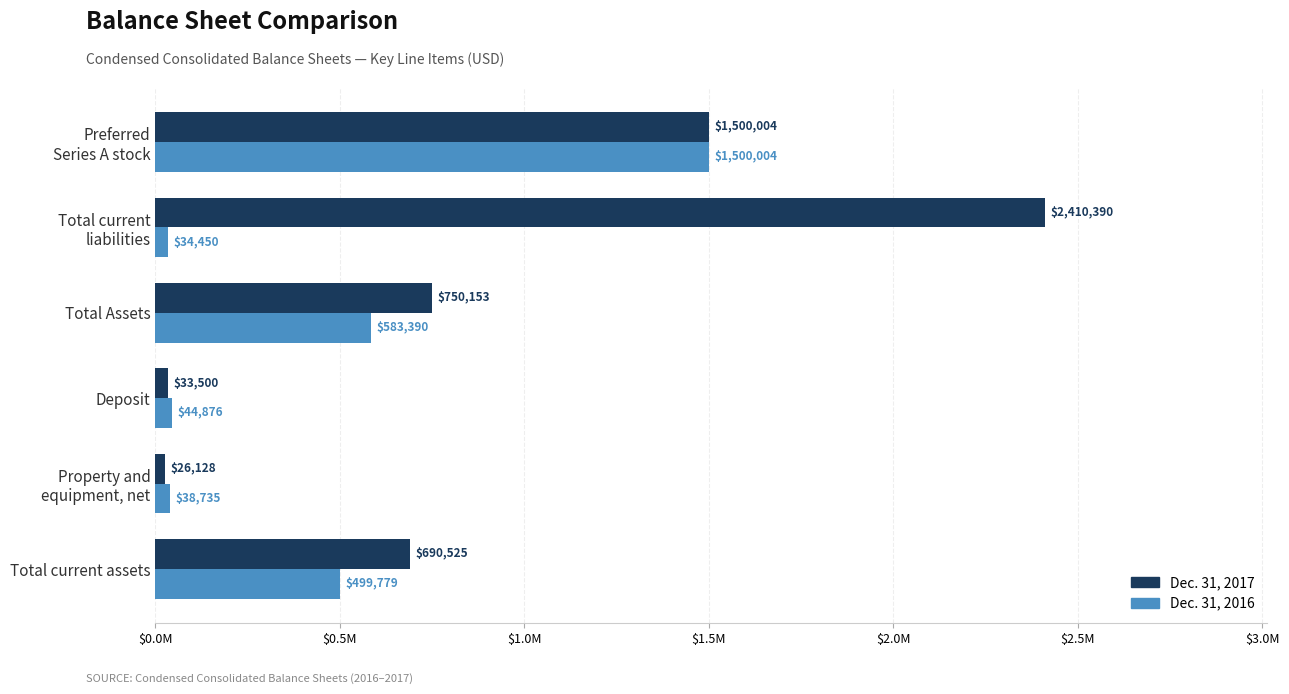

List the labels in order of Dec. 31, 2017 value, smallest first.

Property and
equipment, net, Deposit, Total current assets, Total Assets, Preferred
Series A stock, Total current
liabilities